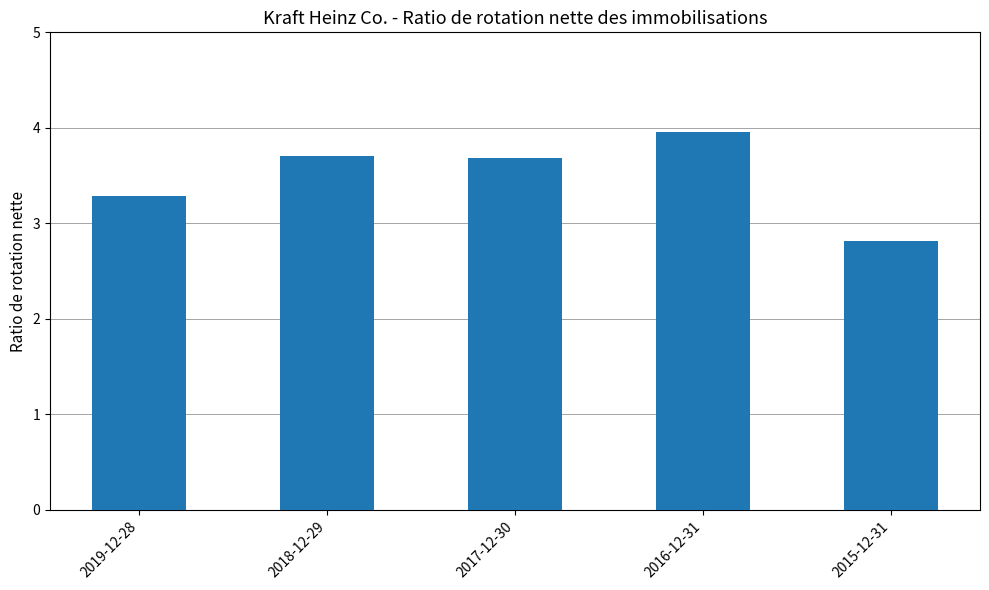

What is the sum of the values at 2017-12-30 and 2015-12-31?

6.5